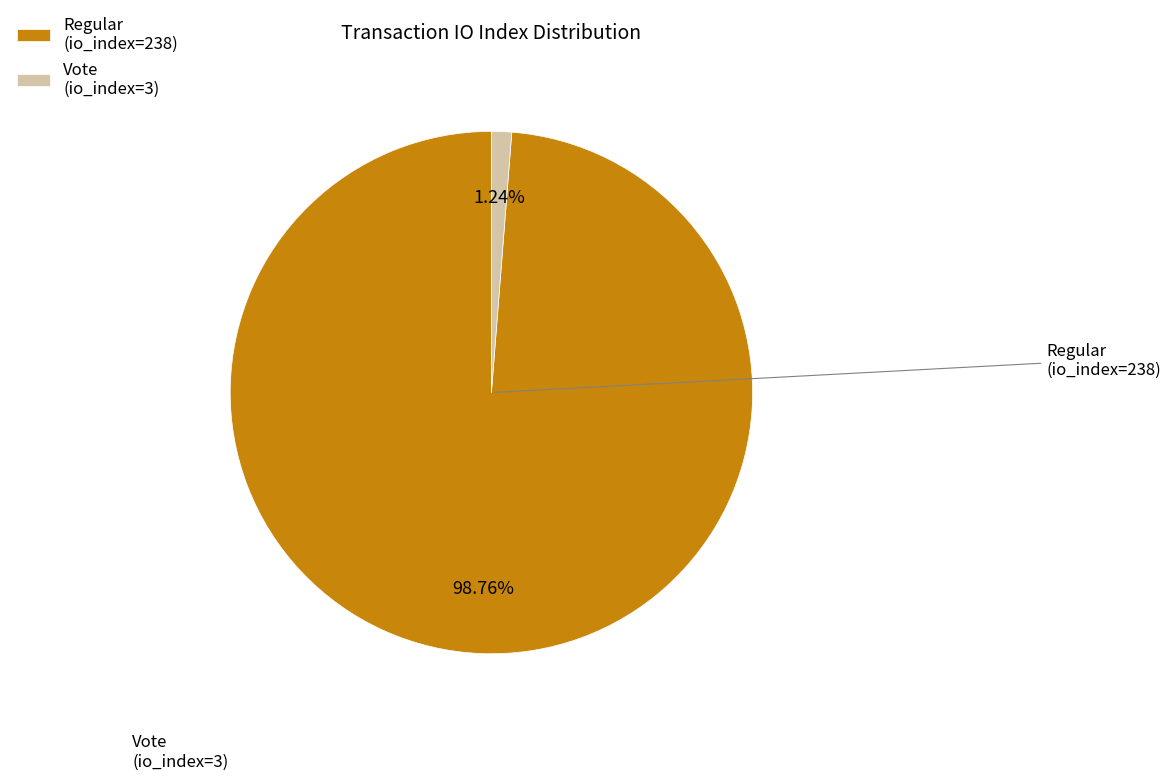

To the nearest percent, what is the combined percentage of Regular (io_index=238) and Vote (io_index=3)?

100%